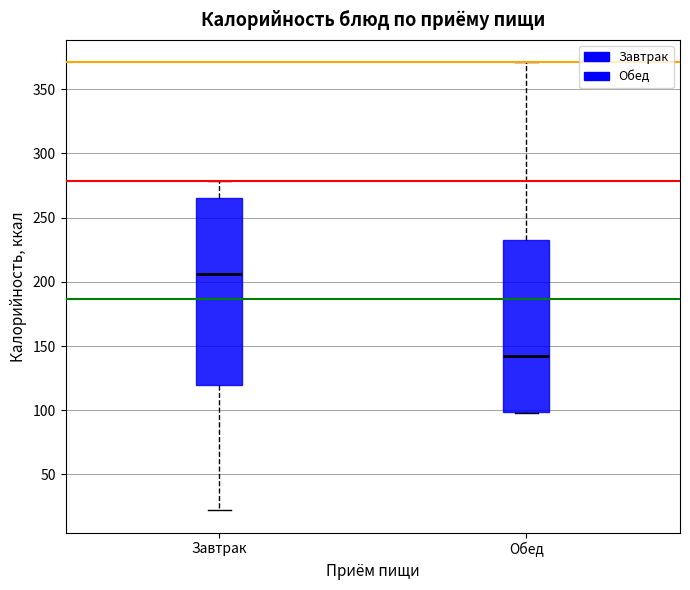

Where does the median line of the box for Завтрак sit on the y-axis? The values are not printed on the chart, so give them approximately, as read against the axis.

205